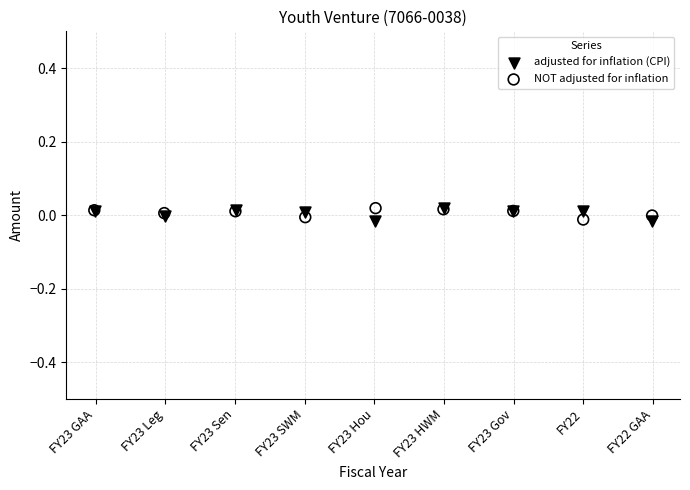

What are all the series names shown in the legend?

adjusted for inflation (CPI), NOT adjusted for inflation